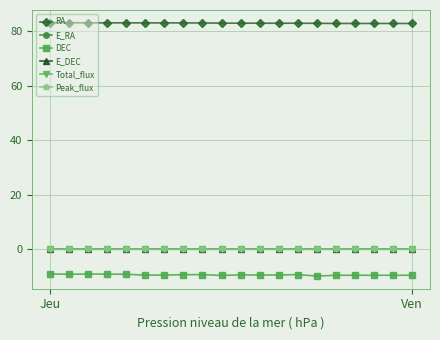

At how many categories does at least one series exceed 11?

20